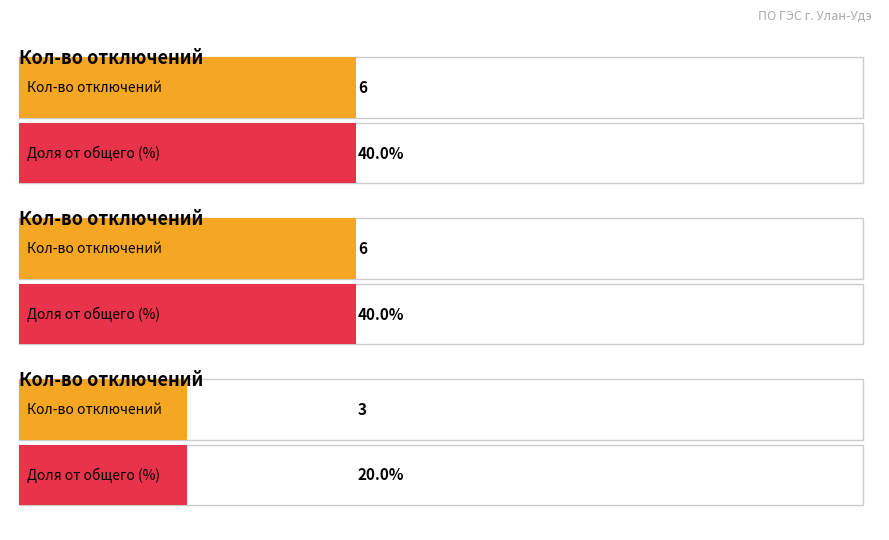

True or false: Октябрьский РЭС has a value of 2 at 2023-11-28.

False